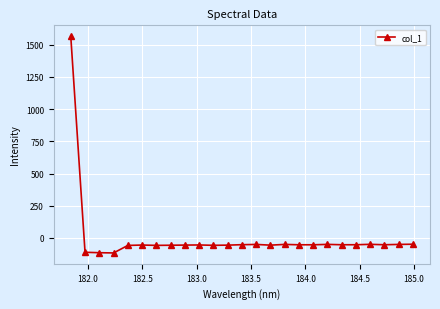

What is the smallest value displayed?

-116.0